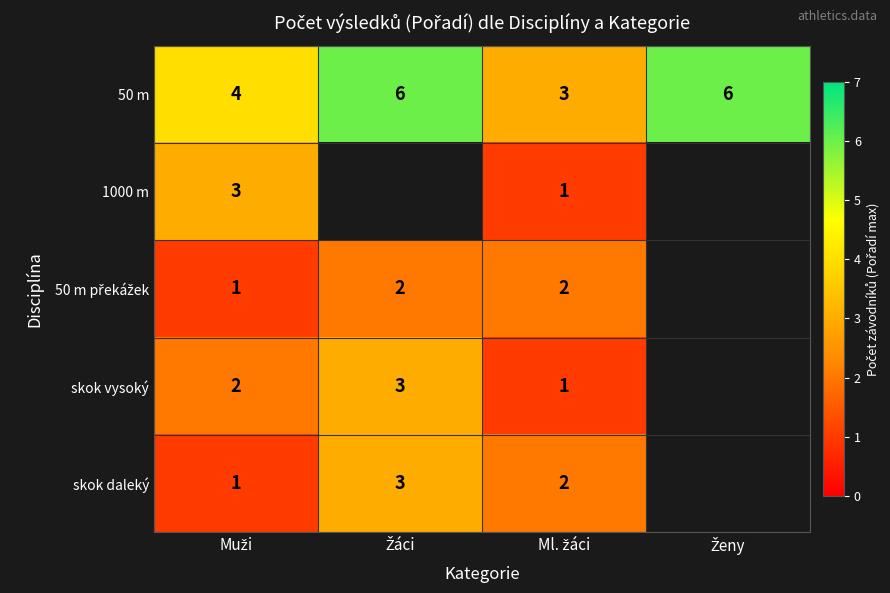

What is the maximum value for 50 m?

6